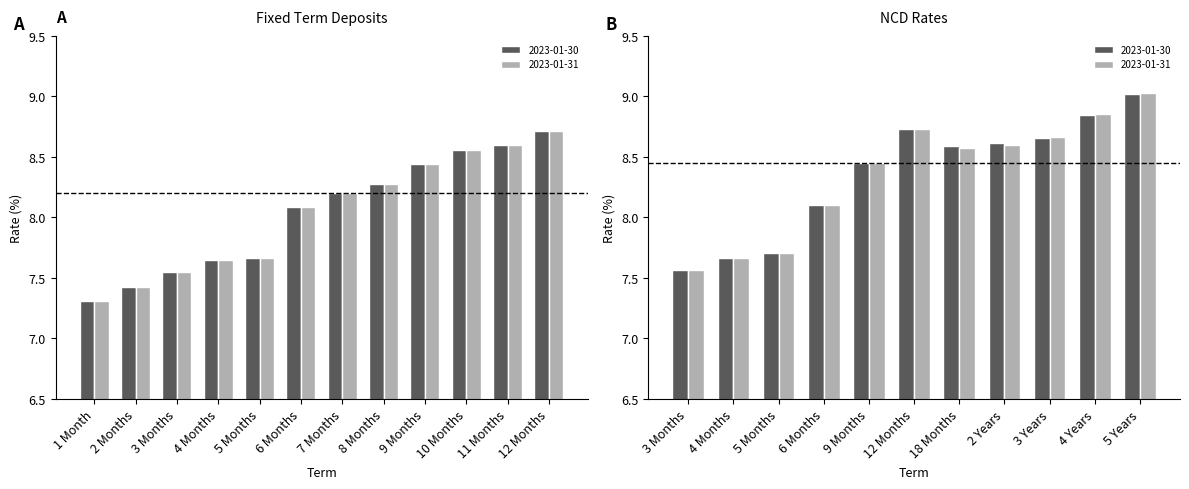

How many bars are there in each group?

2